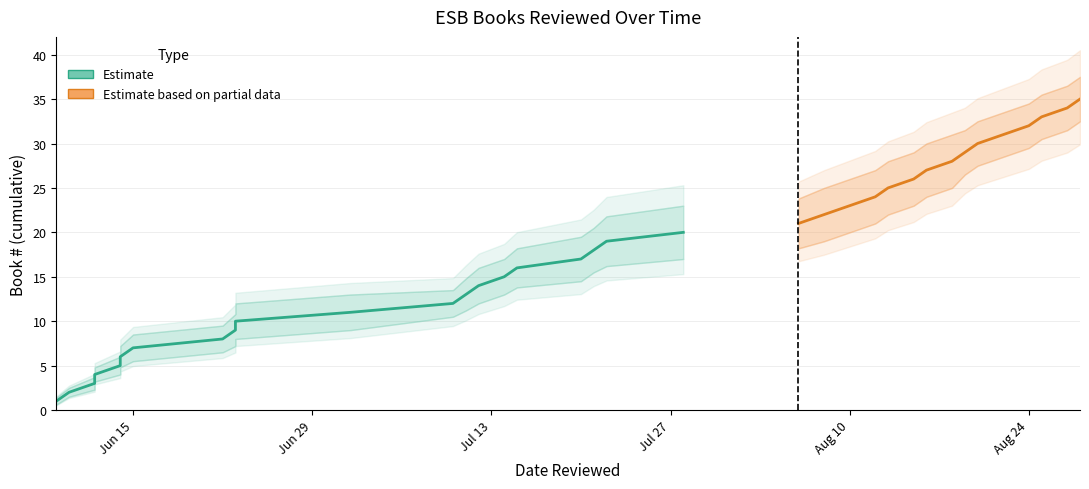

True or false: Estimate upper and Estimate lower intersect in this chart.

False